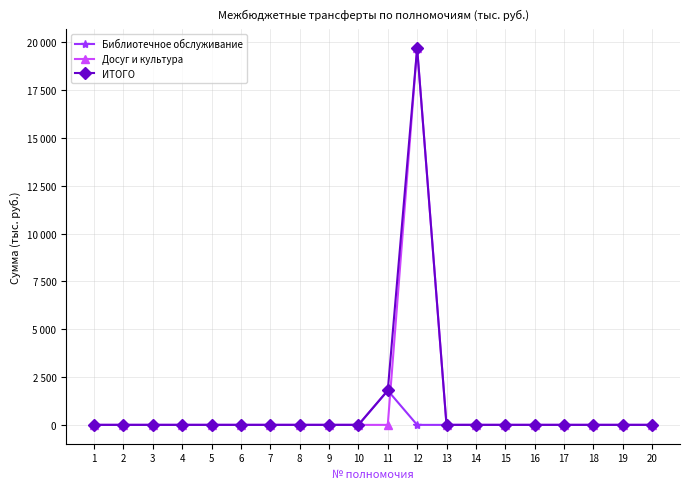

List the labels in order of ИТОГО value, smallest first.

1, 2, 3, 4, 5, 6, 7, 8, 9, 10, 13, 14, 15, 16, 17, 18, 19, 20, 11, 12